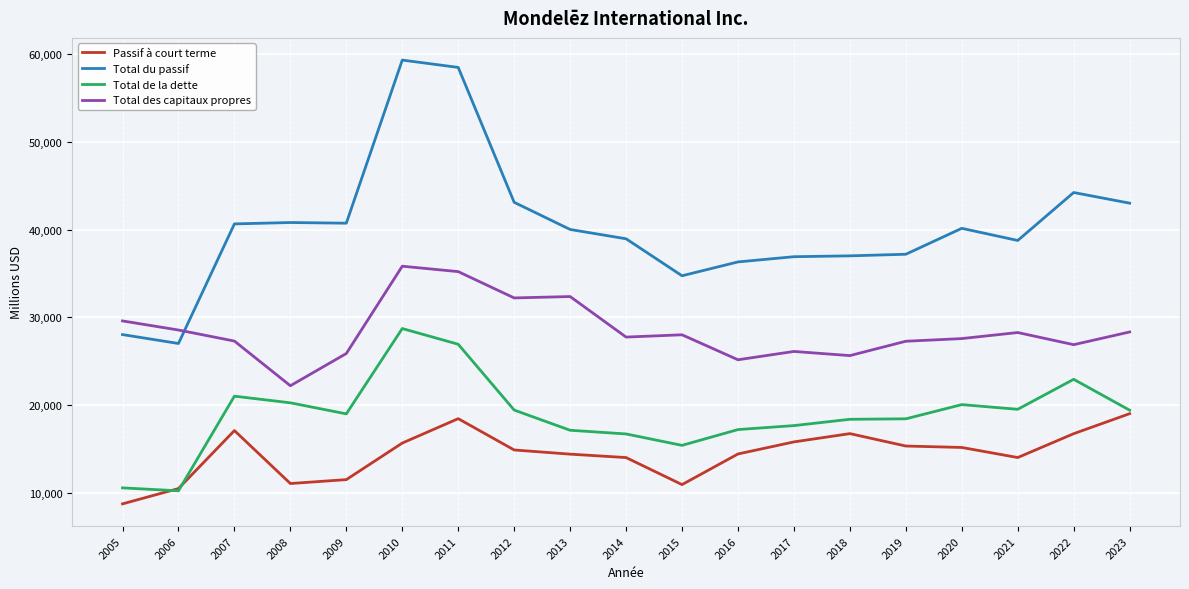

What is the spread (max minus min) of values at 2016?

21906